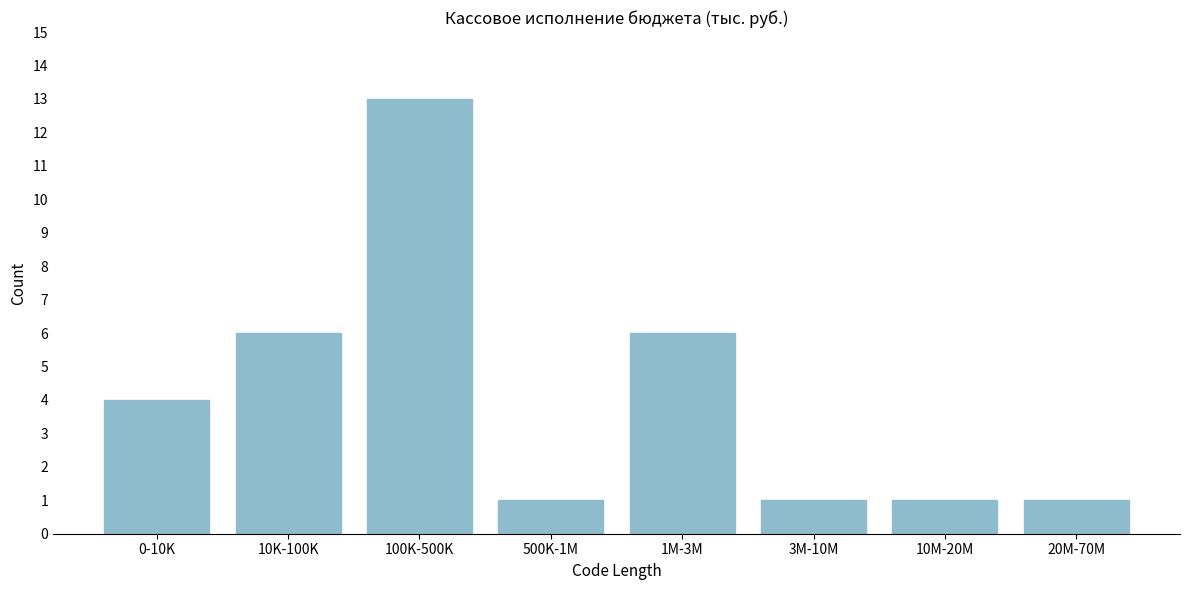

Reading right to left, extract all data points from this chart.

1	1	1	6	1	13	6	4